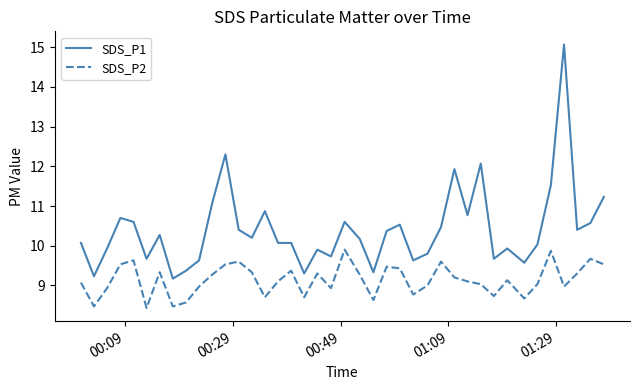

What is the highest value of the SDS_P1 series?

15.1